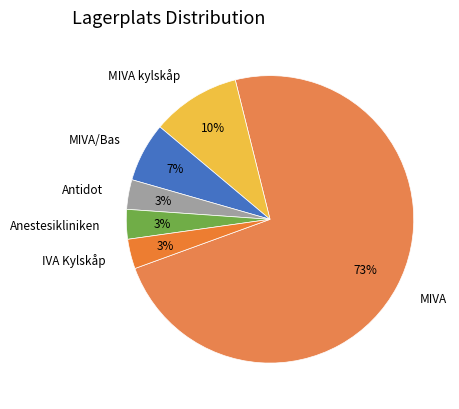

To the nearest percent, what is the difference between the MIVA and MIVA/Bas slice percentages?

67%